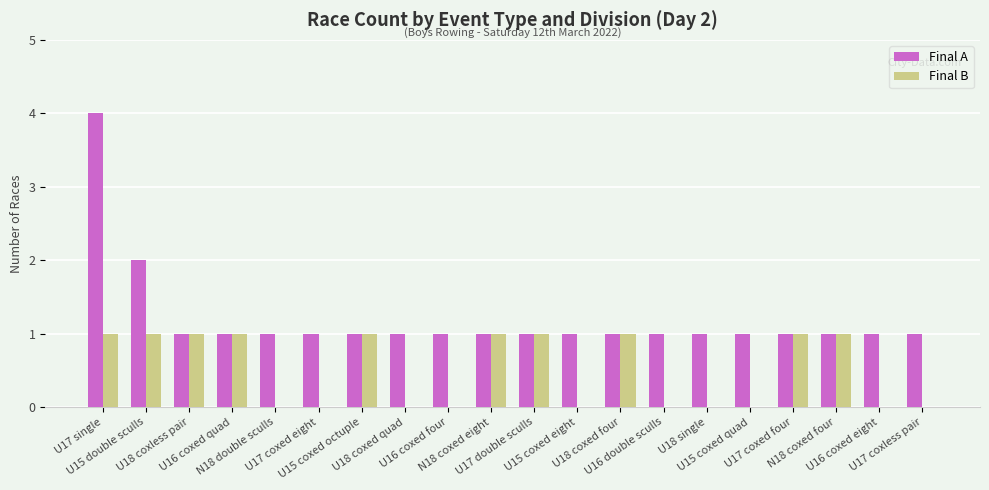

At which label is Final A closest to 2?

U15 double sculls